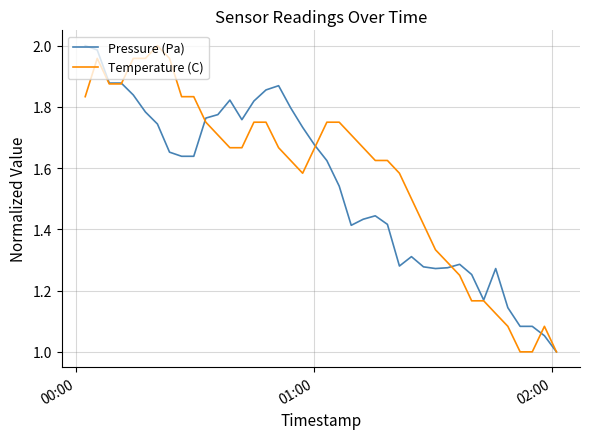

What is the lowest value of the Pressure (Pa) series?

1.0